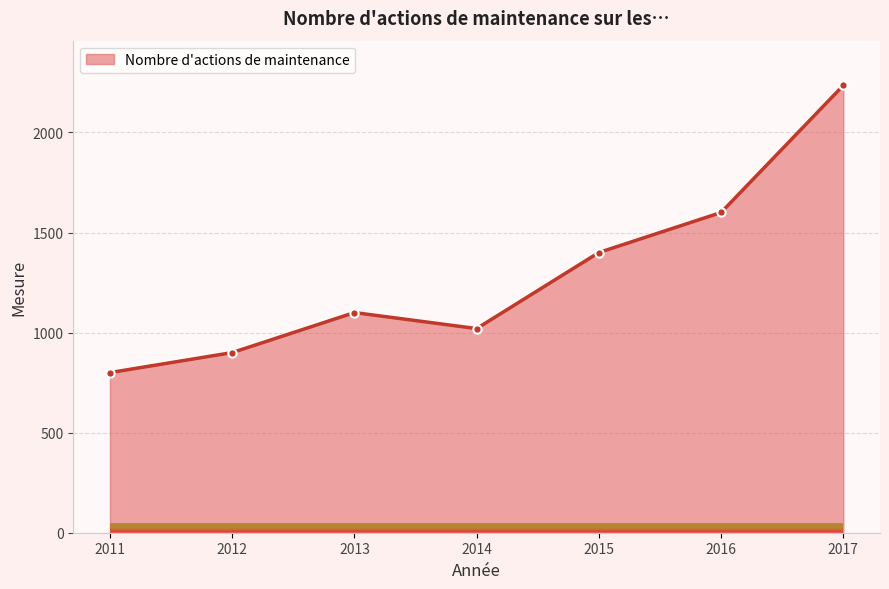

What is the value of the 7th point from the left?

2235